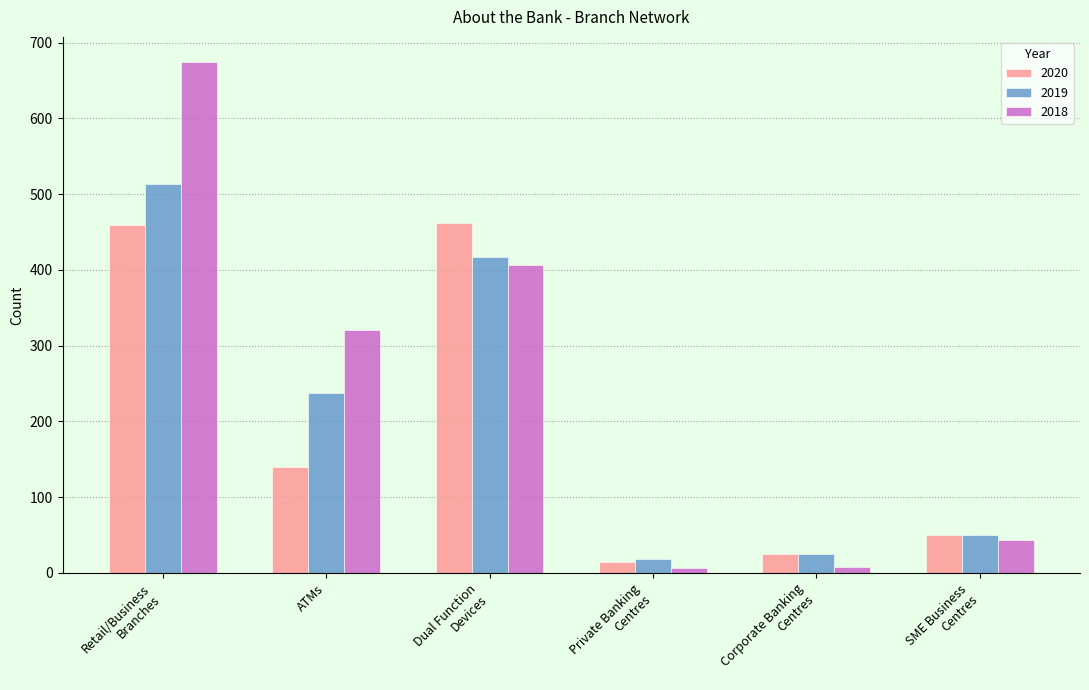

Which series has the widest spread of values?

2018